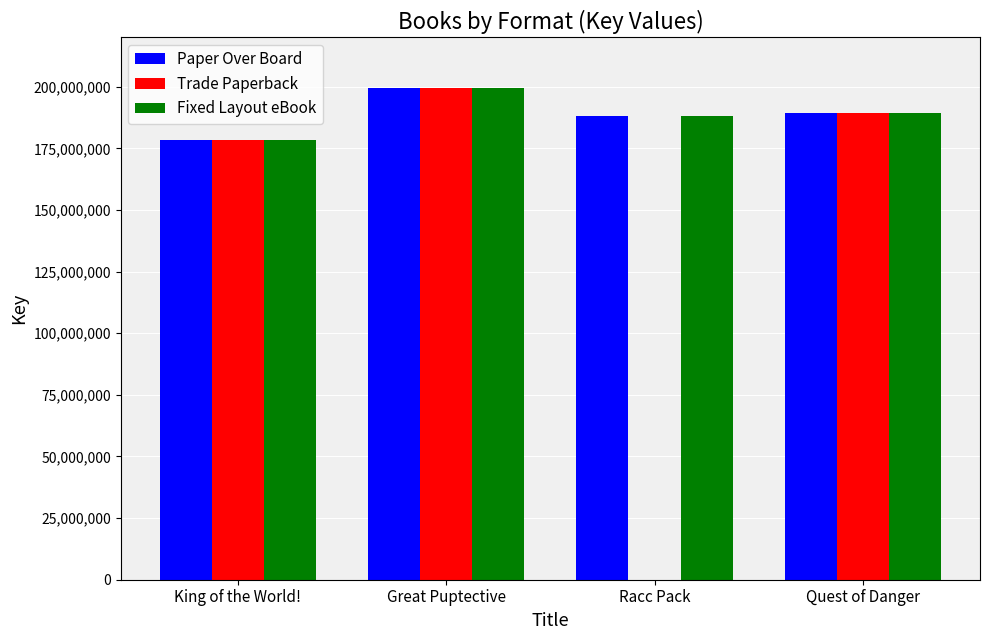

Which category has the highest value in the Trade Paperback series?

Great Puptective